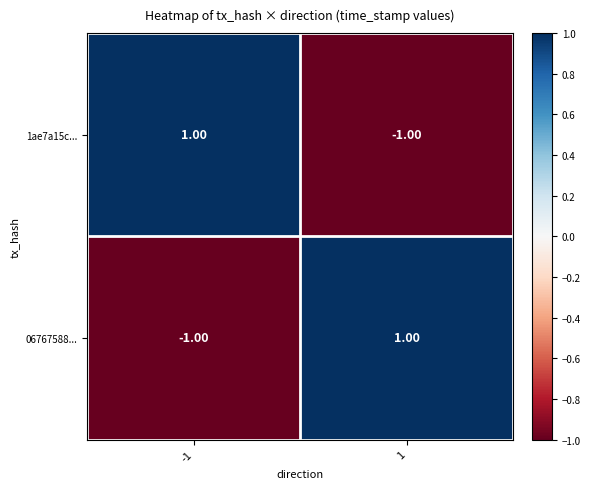

List the labels in order of 1ae7a15c... value, largest first.

-1, 1